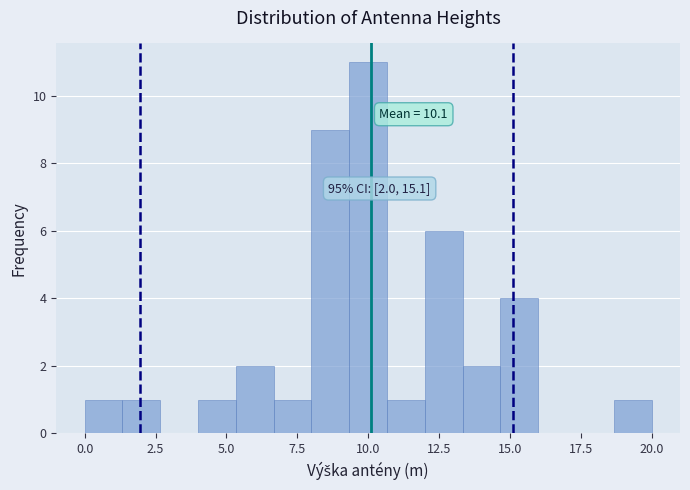

Around what value on the x-axis is the tallest bar? Give the approximate position of its centre, as read against the axis.

10.0